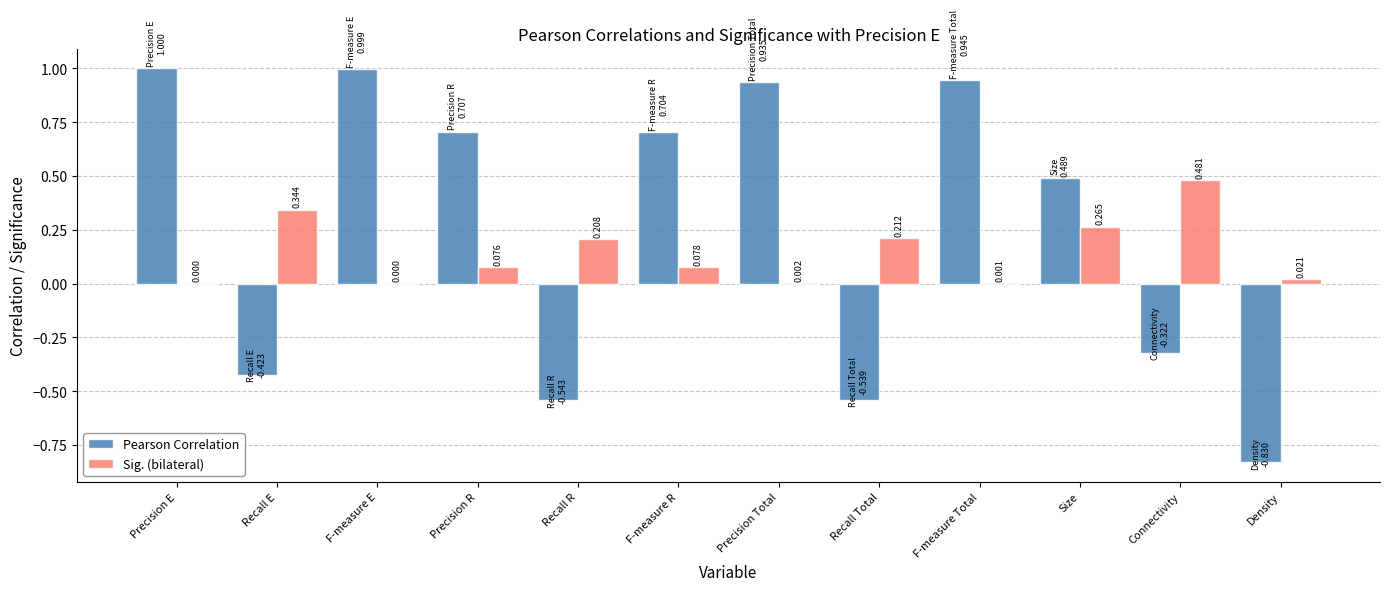

At which label does Pearson Correlation first exceed 0?

Precision E